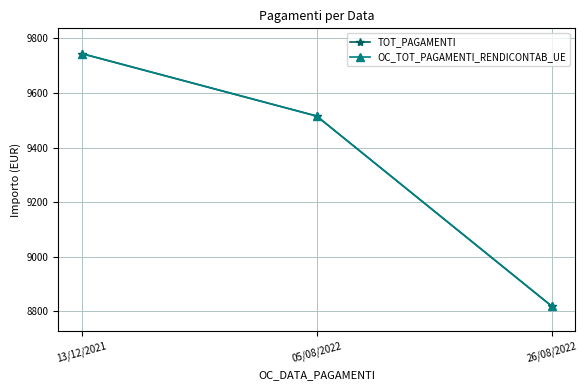

Does the chart have visible grid lines?

Yes